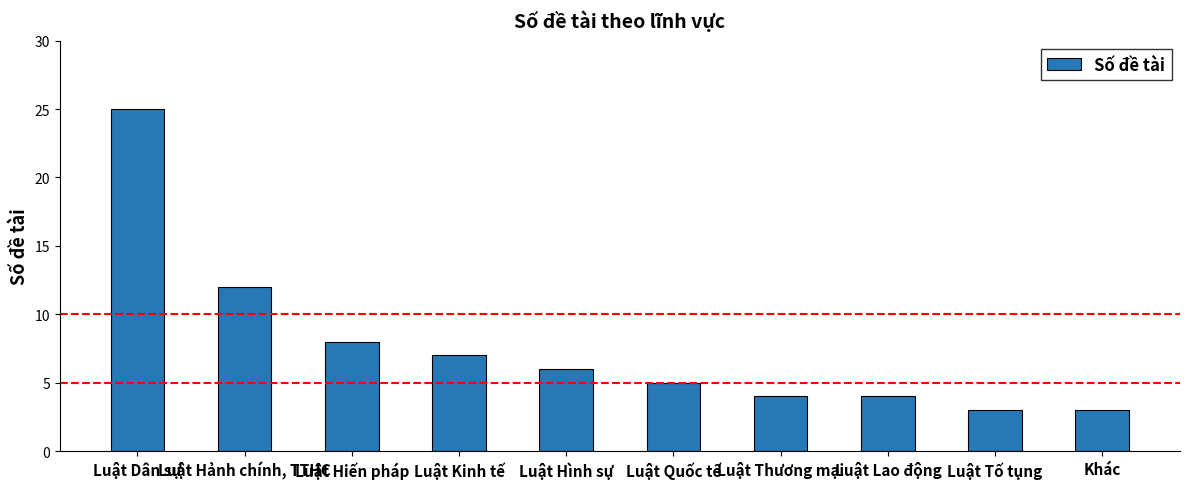

What is the difference between the values at Luật Lao động and Luật Tố tụng?

1